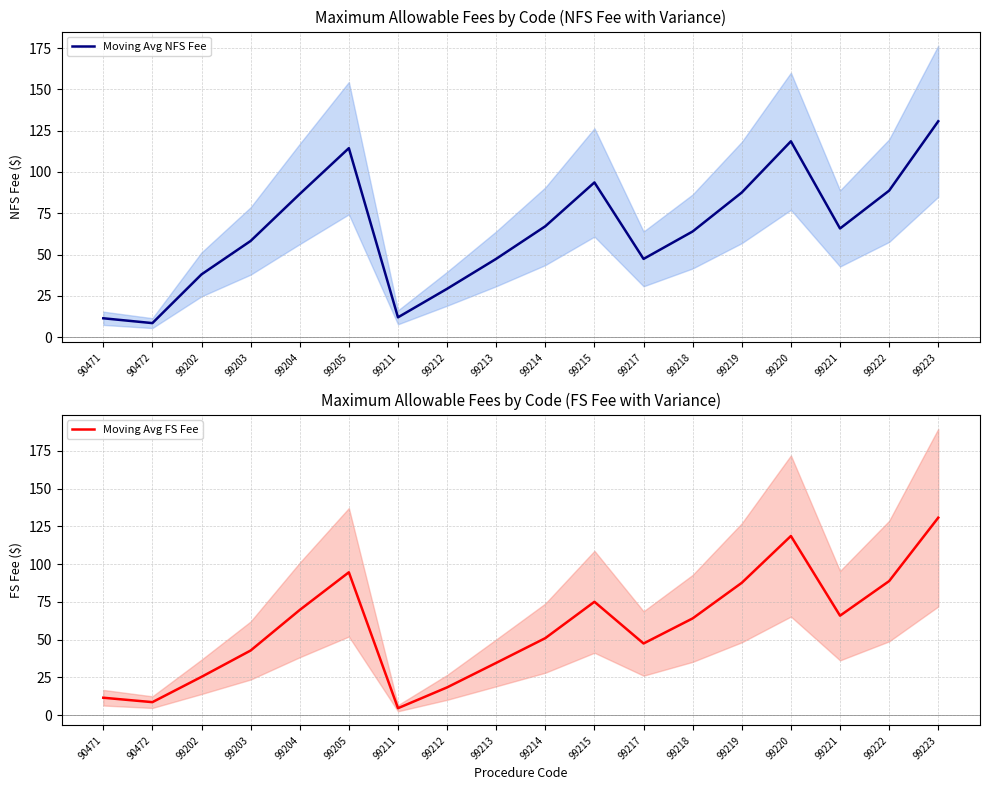

What is the average value of the Moving Avg NFS Fee series?

65.0